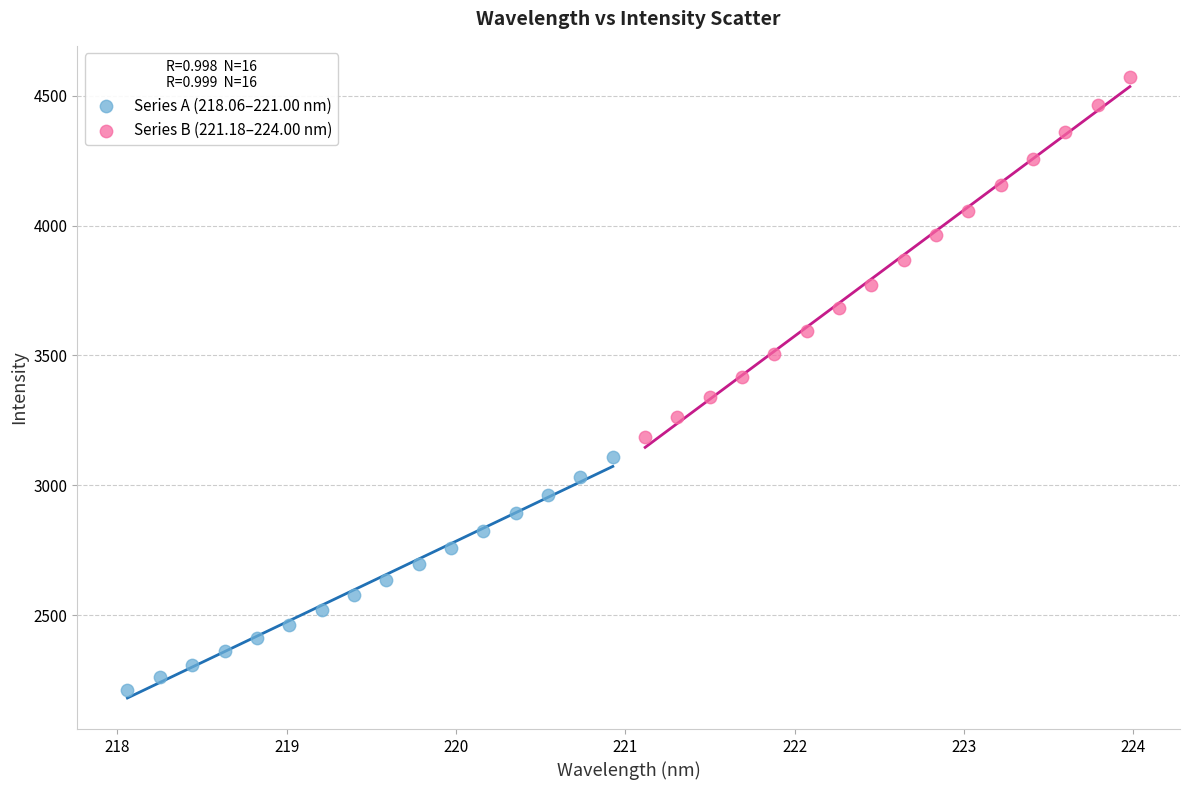

Which series contains the highest Y value?

Series B (221.18–224.00 nm)